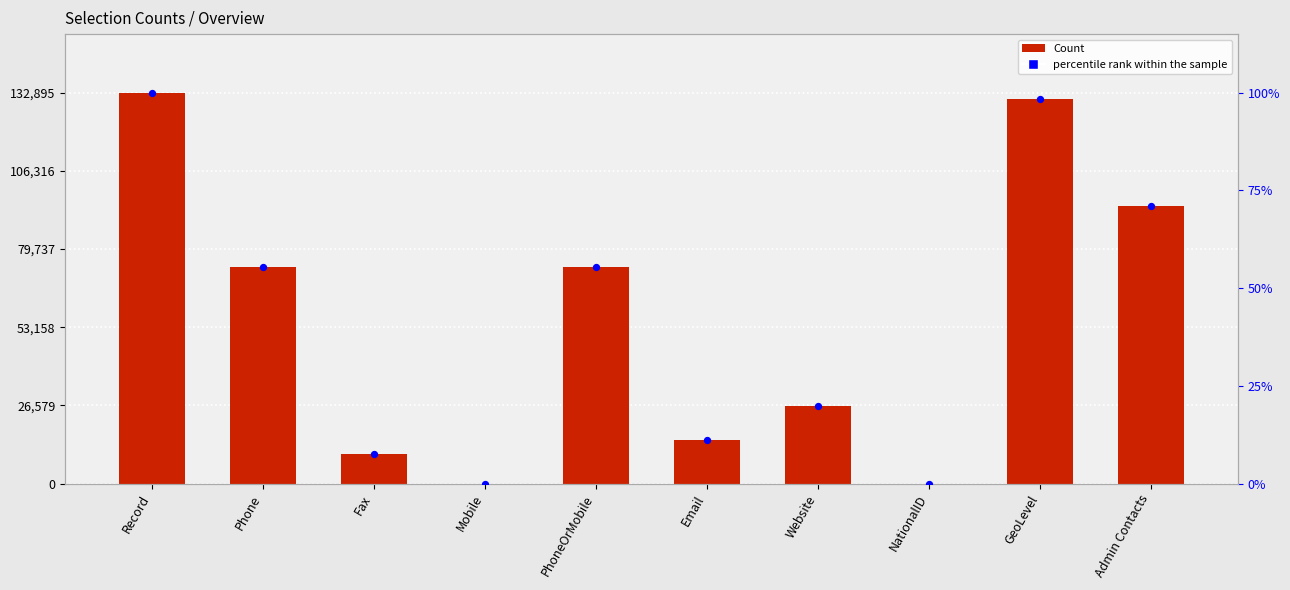

Which series contains the lowest Y value?

Count